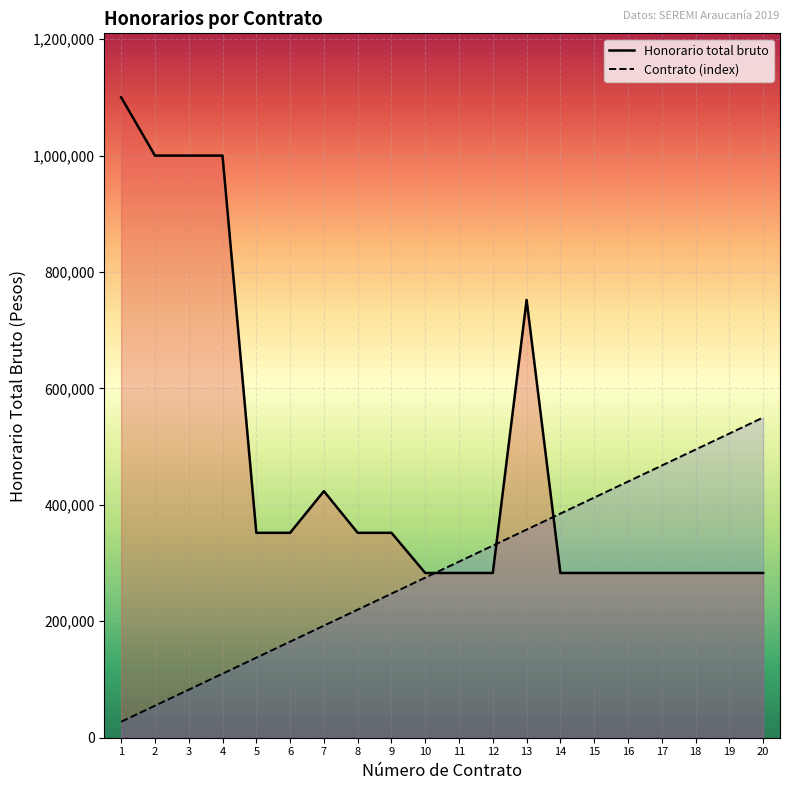

Rank the categories by Honorario total bruto value from highest to lowest.

1, 2, 3, 4, 13, 7, 5, 6, 8, 9, 10, 11, 12, 14, 15, 16, 17, 18, 19, 20